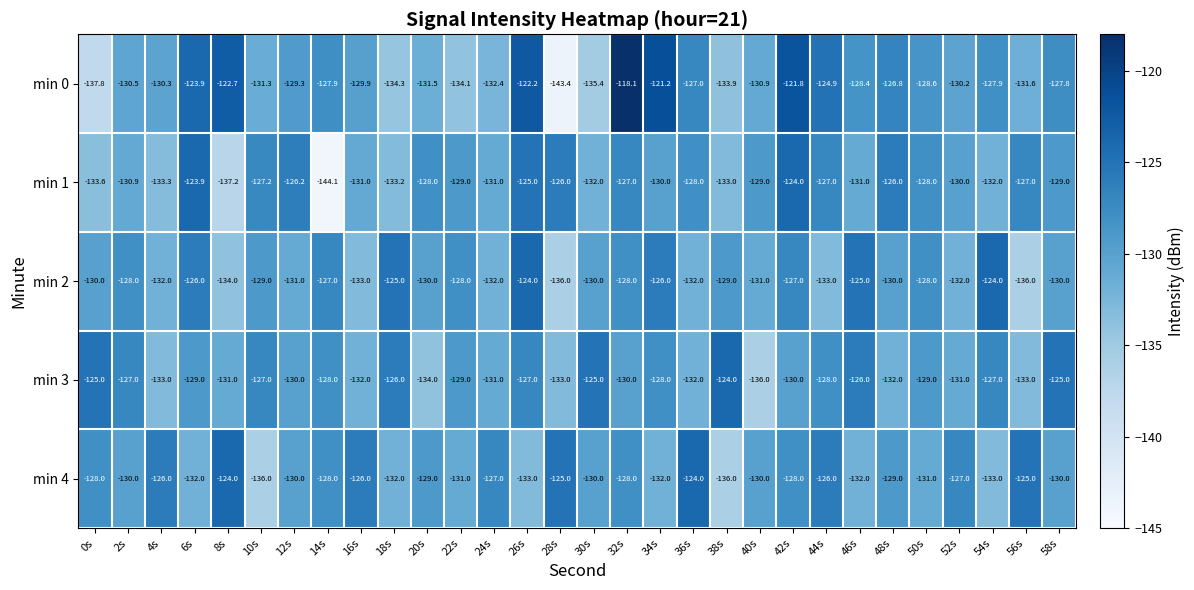

The value of min 3 at 26s is -127.0. True or false?

True